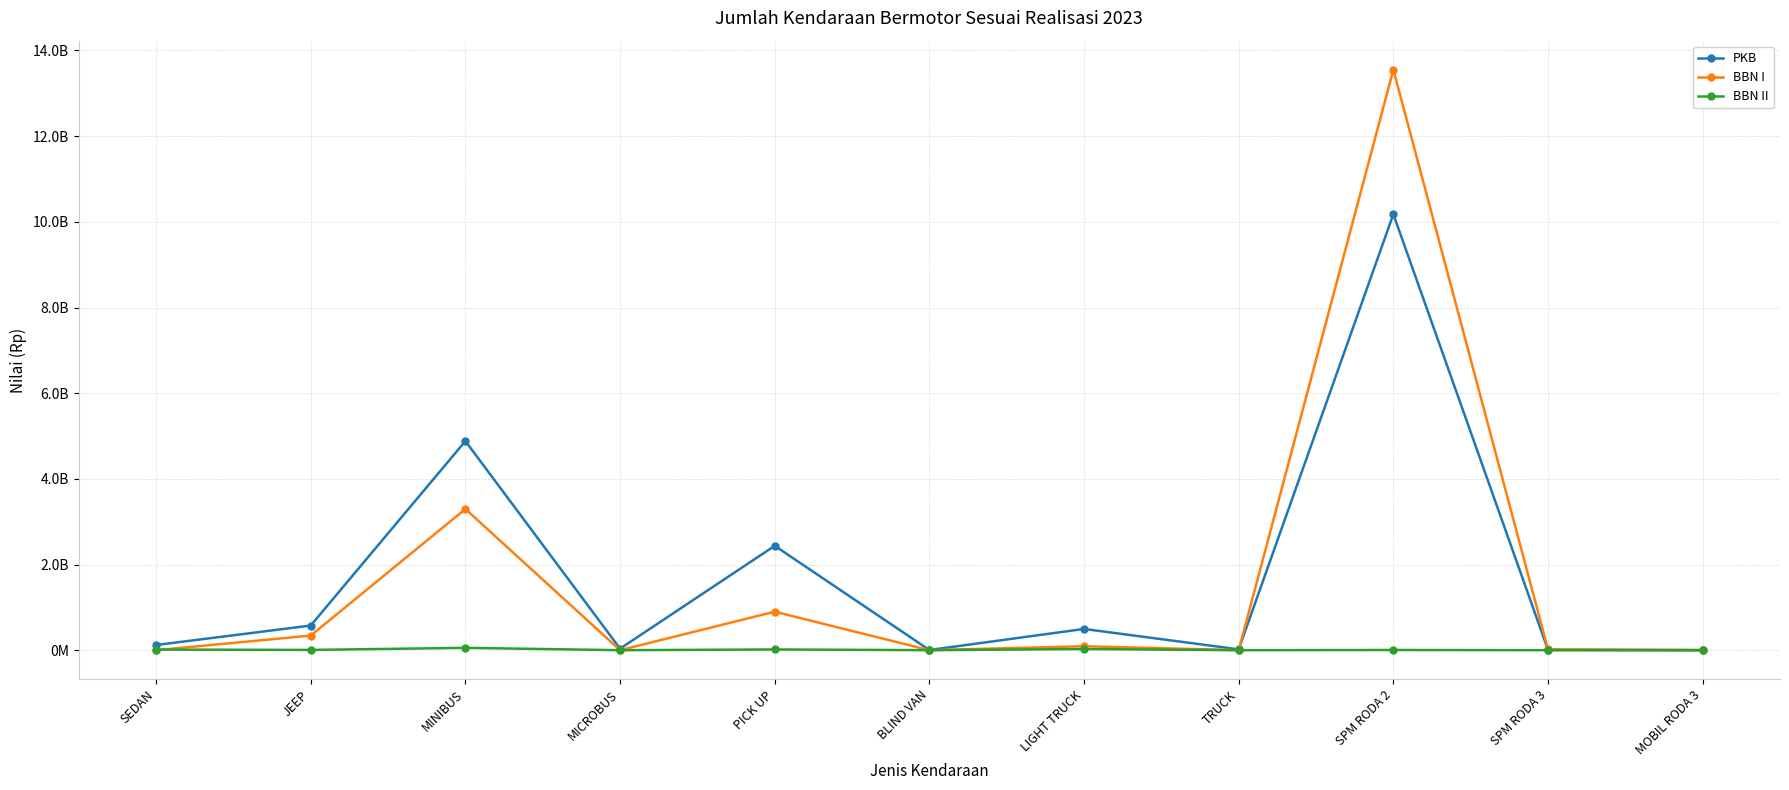

Rank the series by their maximum value, from lowest to highest.

BBN II, PKB, BBN I